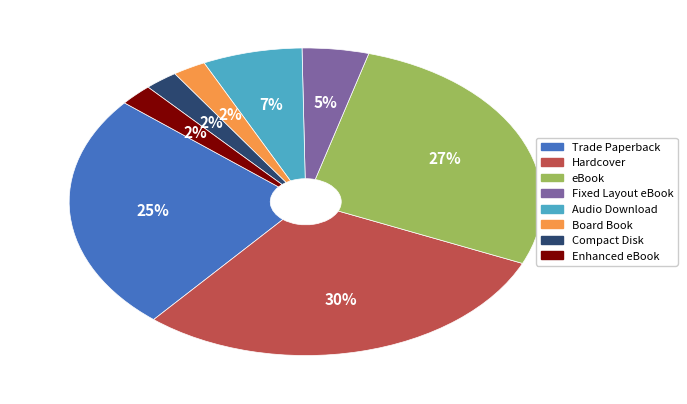

Count the number of slices in the pie.

8